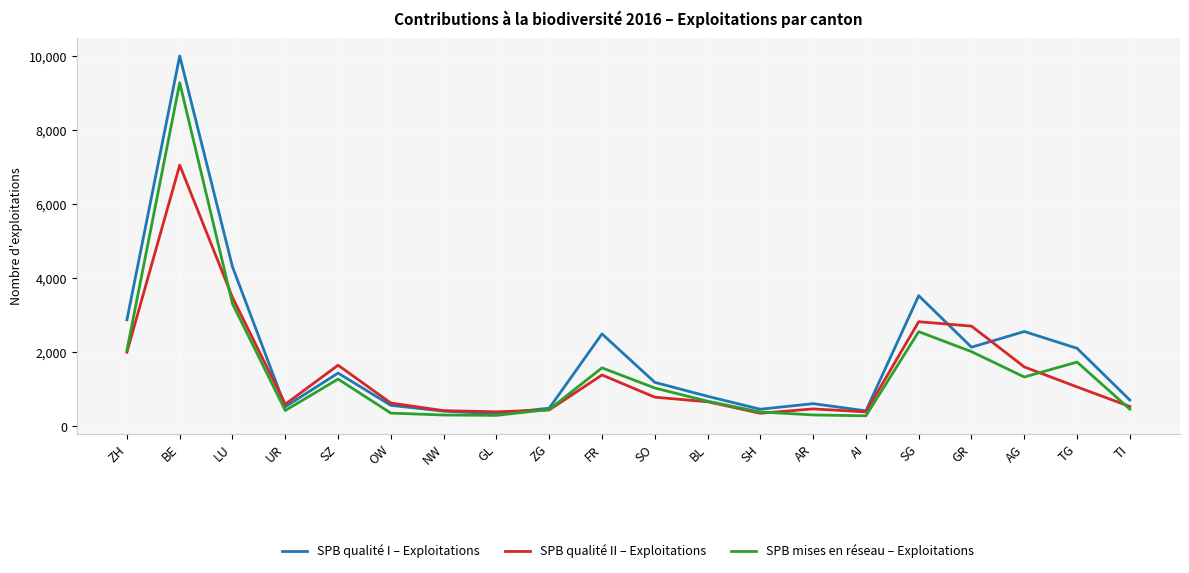

What is the spread (max minus min) of values at GL?

97